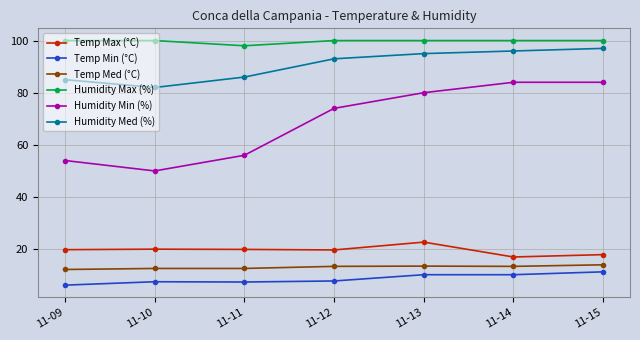

What is the difference between the Temp Max (°C) values at 11-14 and 11-11?

2.9